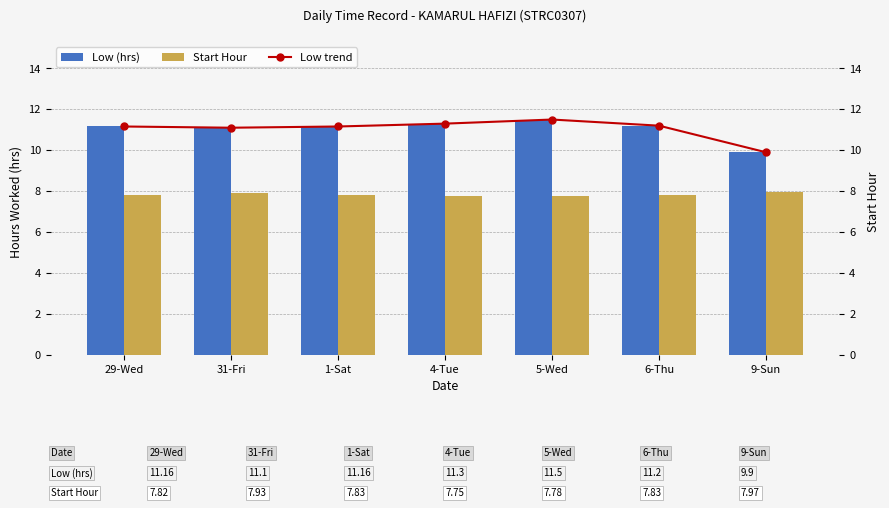

What is the total value across all series at 29-Wed?

30.1